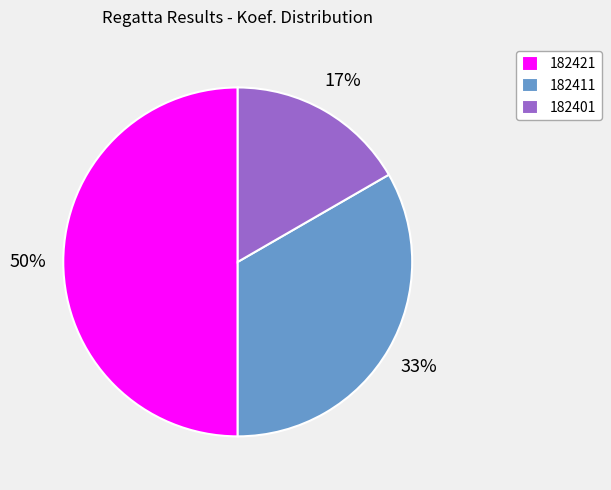

Rank the categories by value from highest to lowest.

182421, 182411, 182401